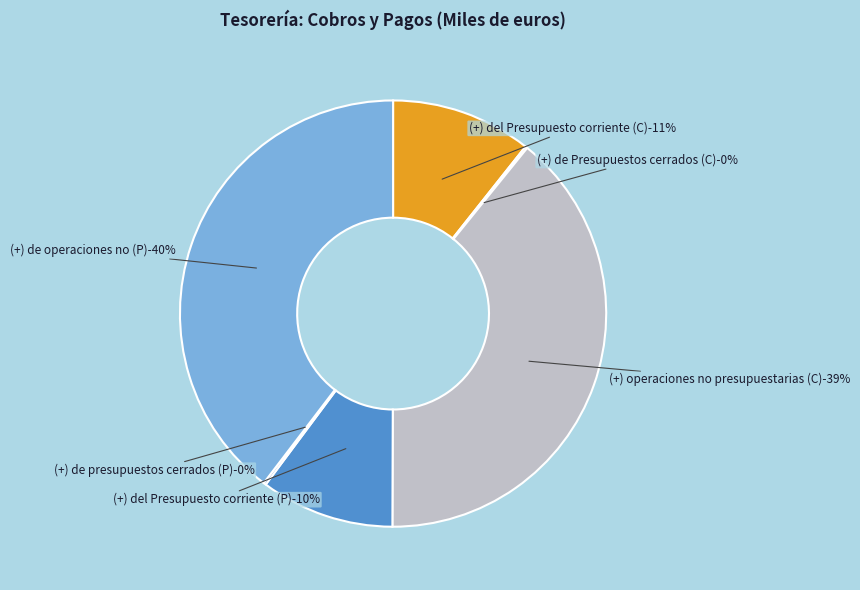

Does (+) de operaciones no presupuestarias (Pagos) represent more than half of the total?

No